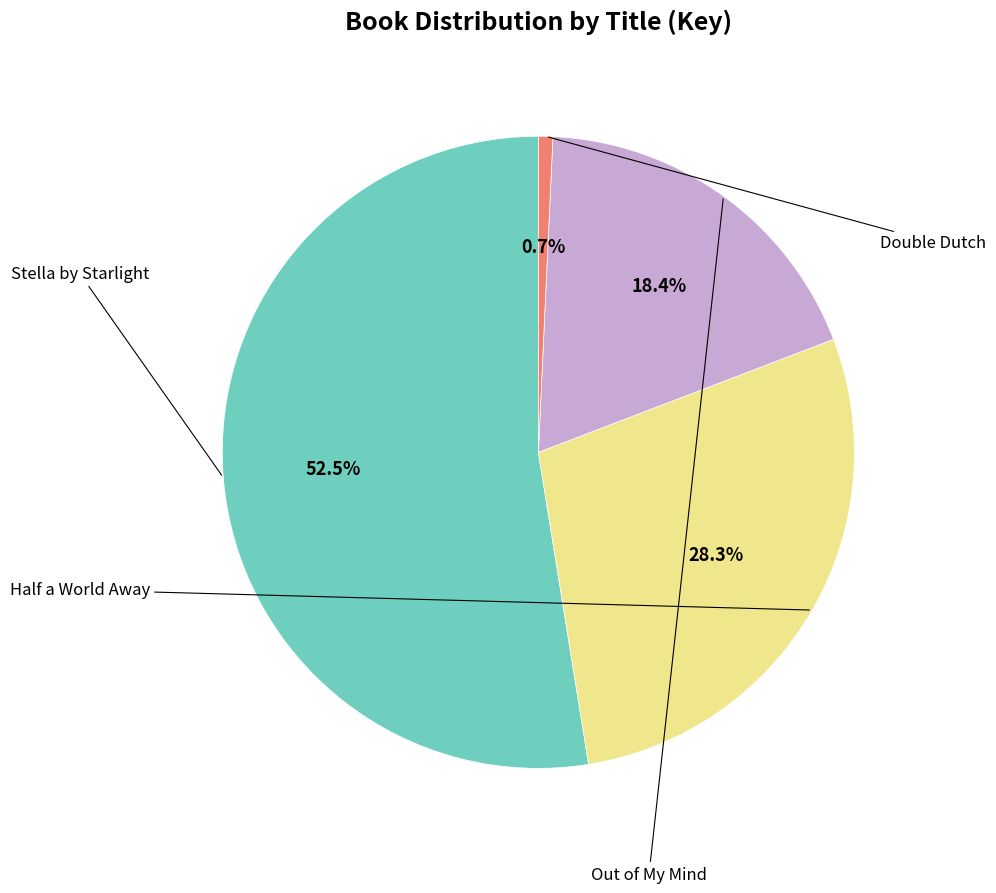

Is there any slice that represents more than half of the pie?

Yes